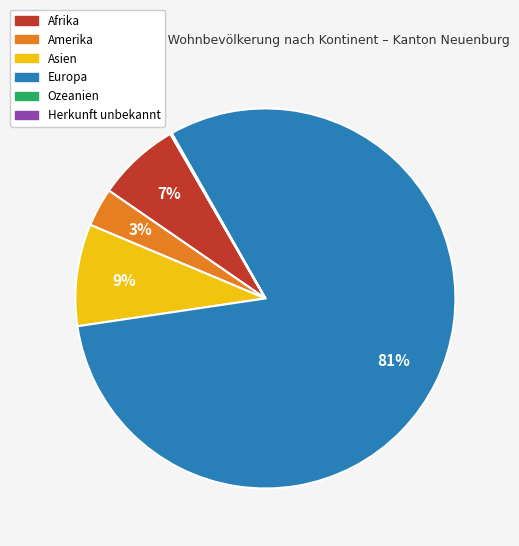

What is the largest slice in the pie chart?

Europa